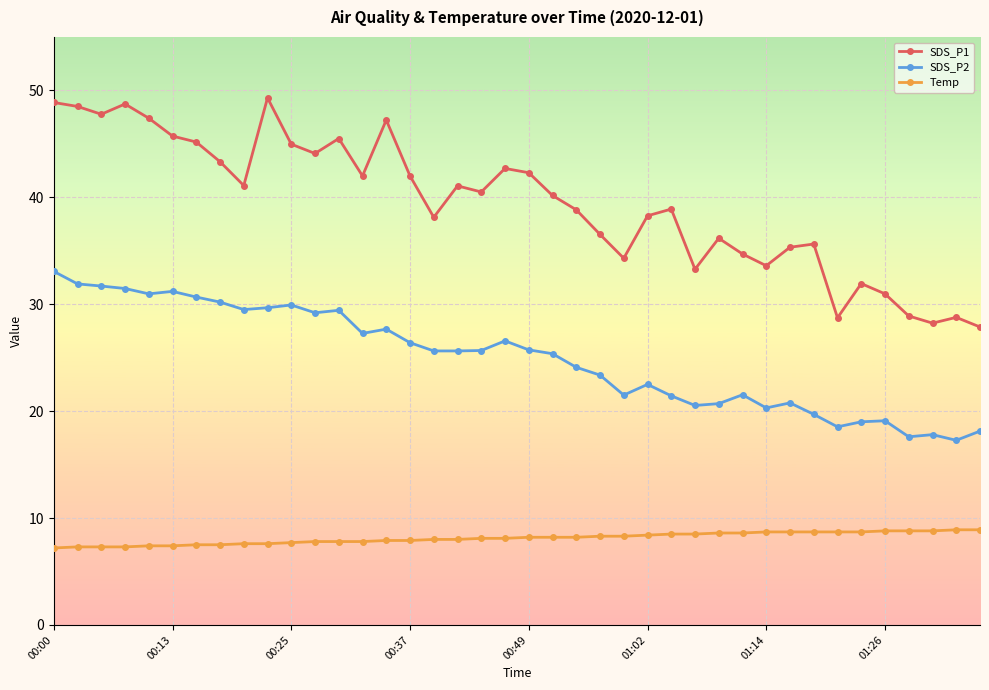

Does the chart have visible grid lines?

Yes